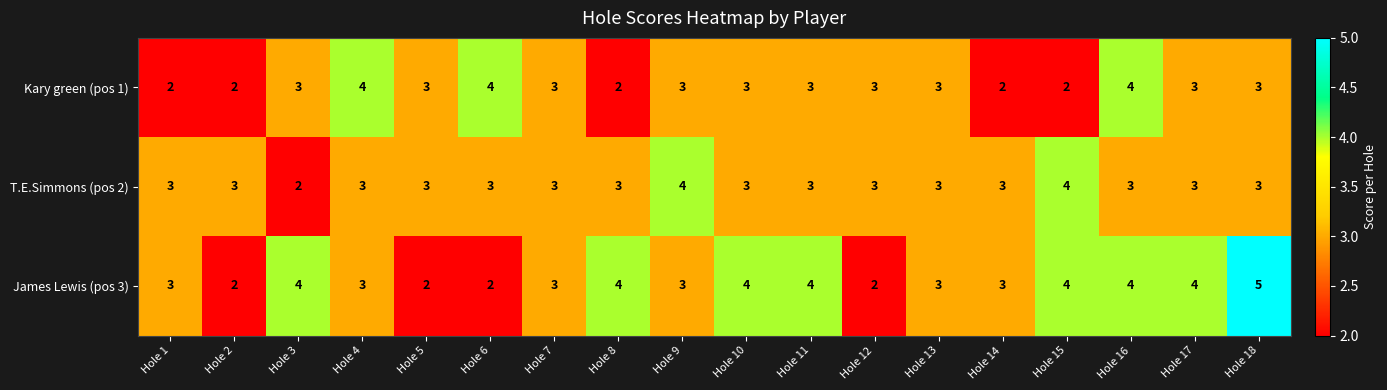

Which series has the widest spread of values?

James Lewis (pos 3)